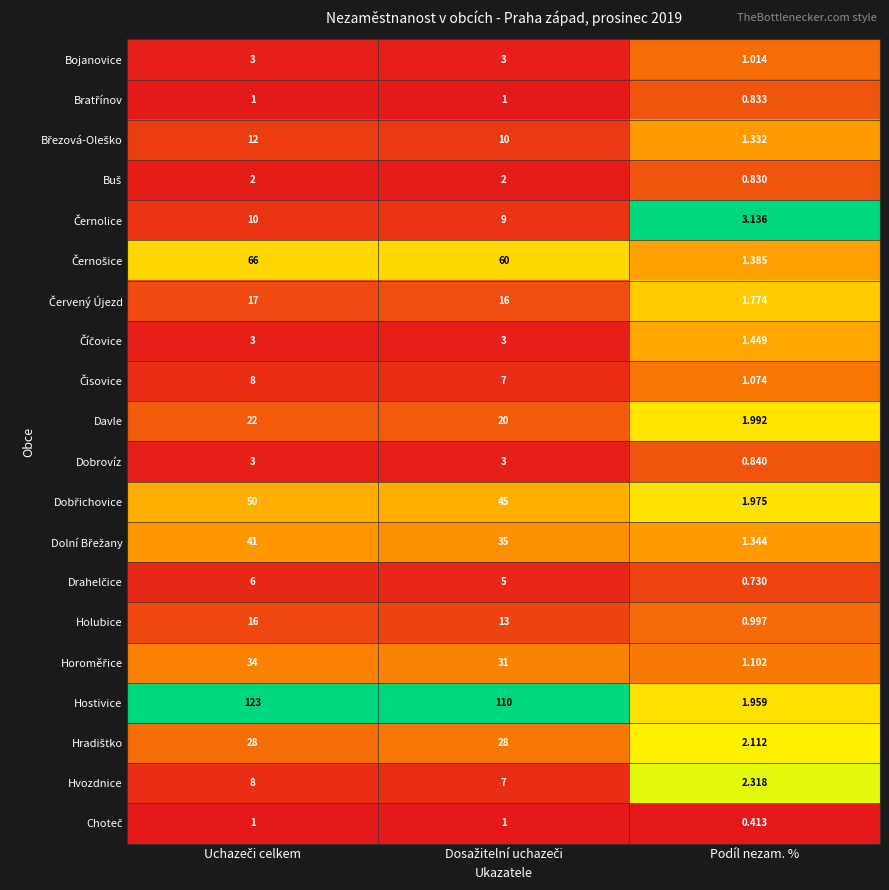

At how many categories does at least one series exceed 0?

3